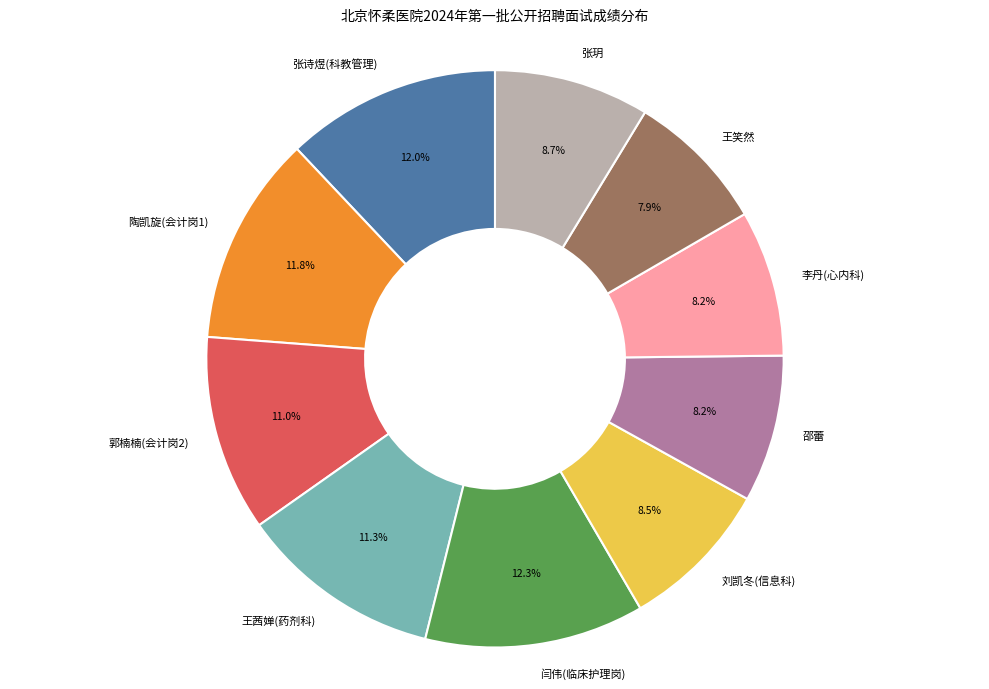

Which has a higher value, 王笑然 or 陶凯旋(会计岗1)?

陶凯旋(会计岗1)